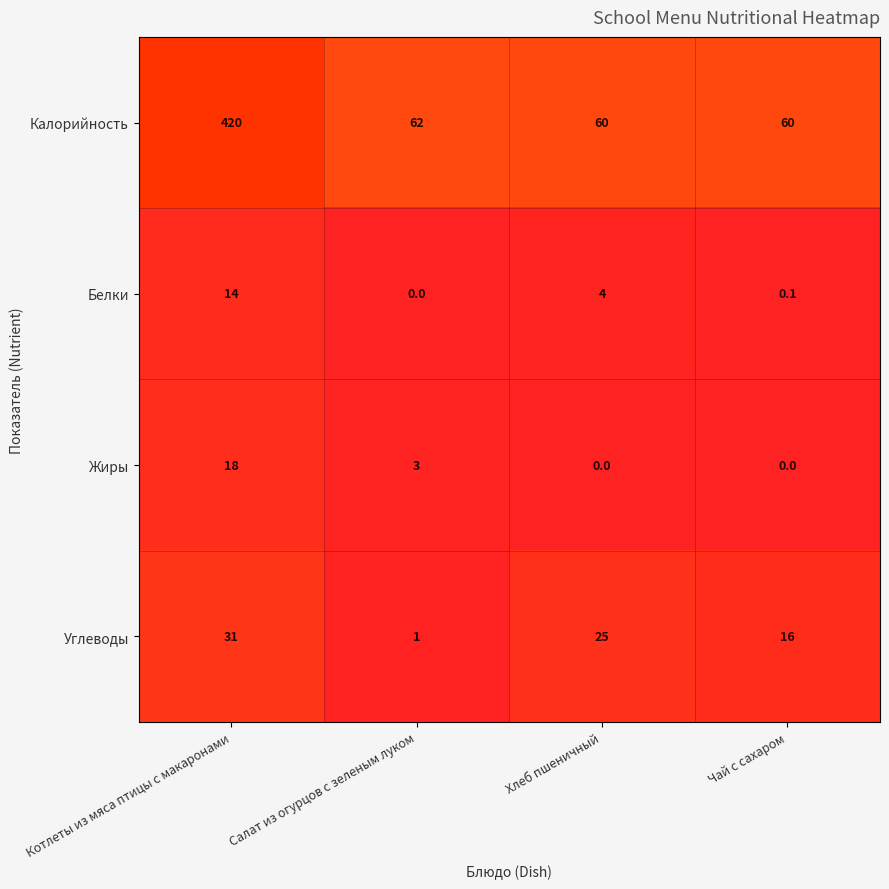

Reading left to right, transcribe all the data shown in this chart.

Калорийность: Котлеты из мяса птицы с макаронами=420.0	Салат из огурцов с зеленым луком=62.0	Хлеб пшеничный=60.0	Чай с сахаром=60.0
Белки: Котлеты из мяса птицы с макаронами=14.0	Салат из огурцов с зеленым луком=0.0	Хлеб пшеничный=4.0	Чай с сахаром=0.1
Жиры: Котлеты из мяса птицы с макаронами=18.0	Салат из огурцов с зеленым луком=3.0	Хлеб пшеничный=0.0	Чай с сахаром=0.0
Углеводы: Котлеты из мяса птицы с макаронами=31.0	Салат из огурцов с зеленым луком=1.0	Хлеб пшеничный=25.0	Чай с сахаром=16.0